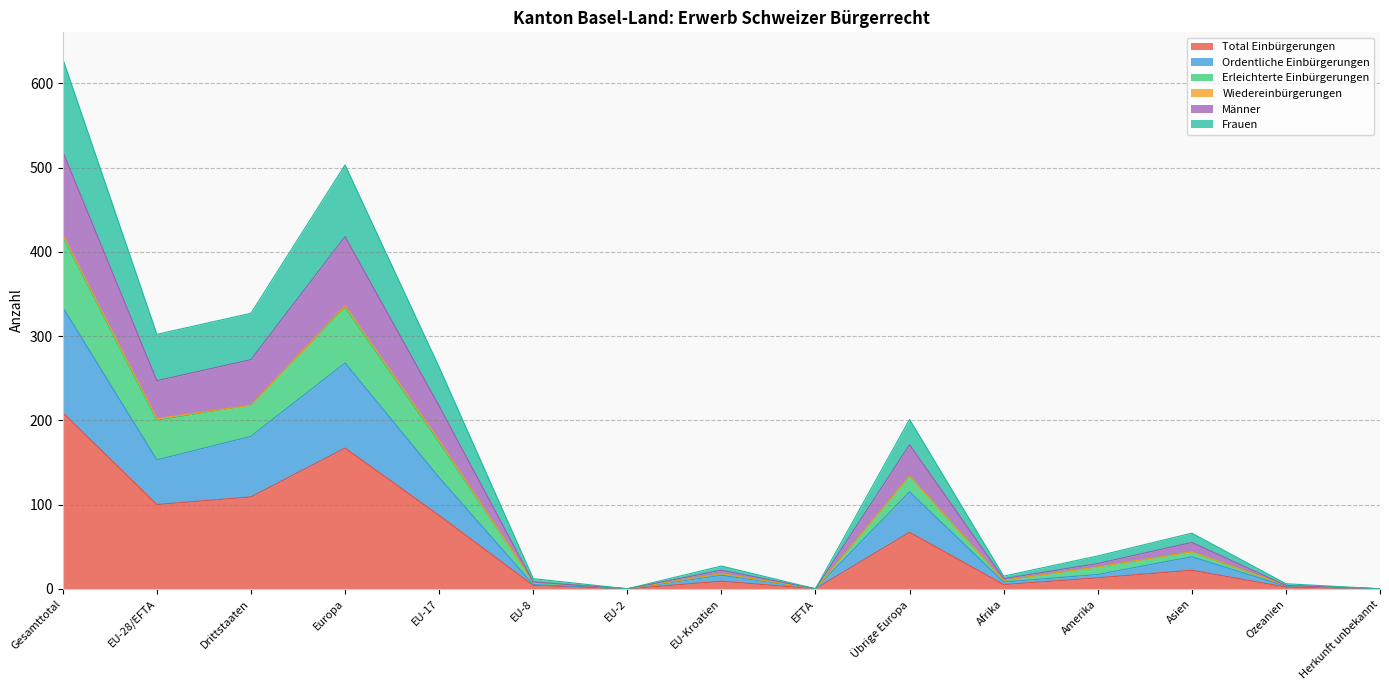

What is the highest value of the Total Einbürgerungen series?

209